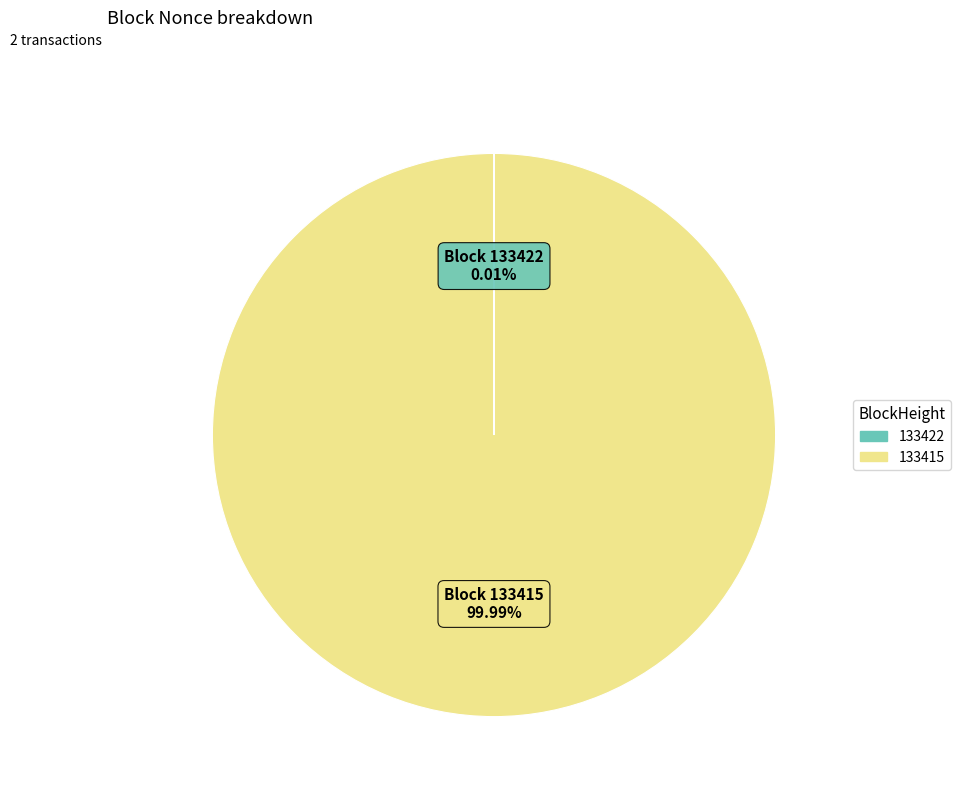

Is there a majority slice in this chart?

Yes